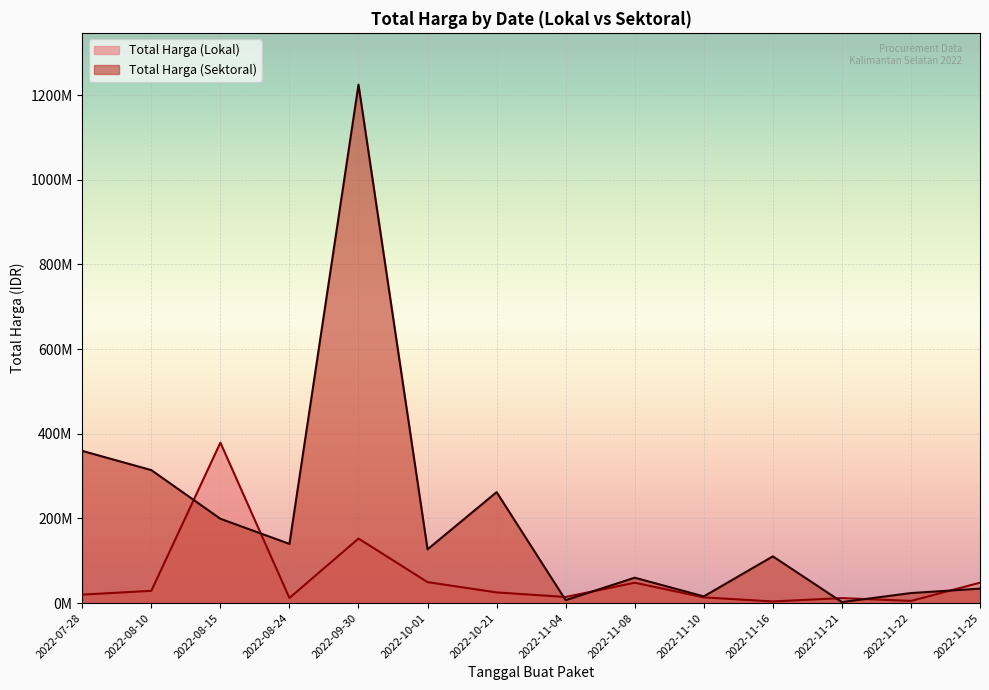

List the labels in order of Total Harga (Lokal) value, largest first.

2022-08-15, 2022-09-30, 2022-10-01, 2022-11-08, 2022-11-25, 2022-08-10, 2022-10-21, 2022-07-28, 2022-11-04, 2022-11-10, 2022-08-24, 2022-11-21, 2022-11-22, 2022-11-16